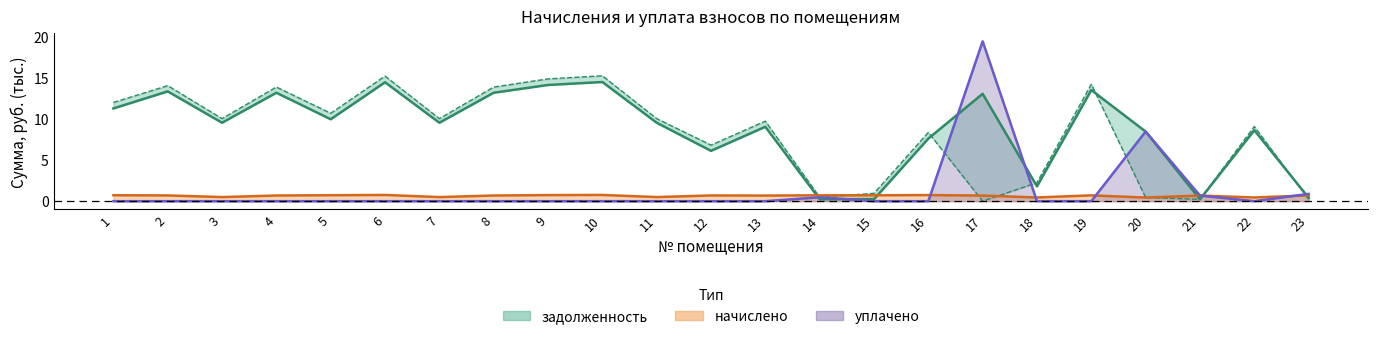

True or false: задолженность has a value of 0.4 at 23.

True